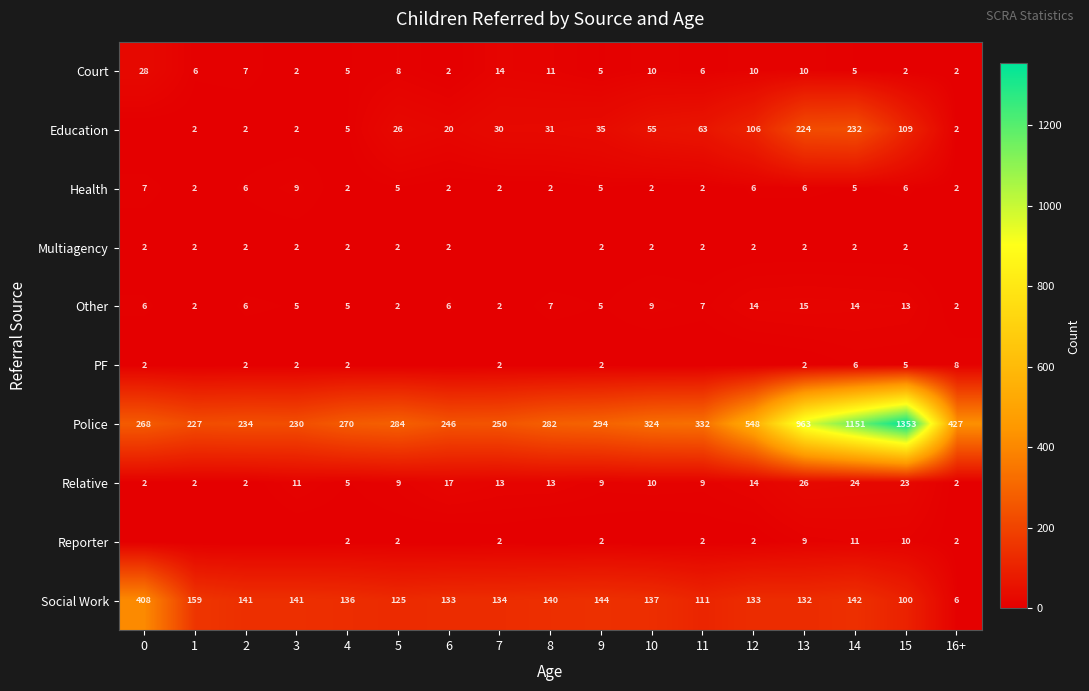

True or false: Other has a value of 6 at 2.

True